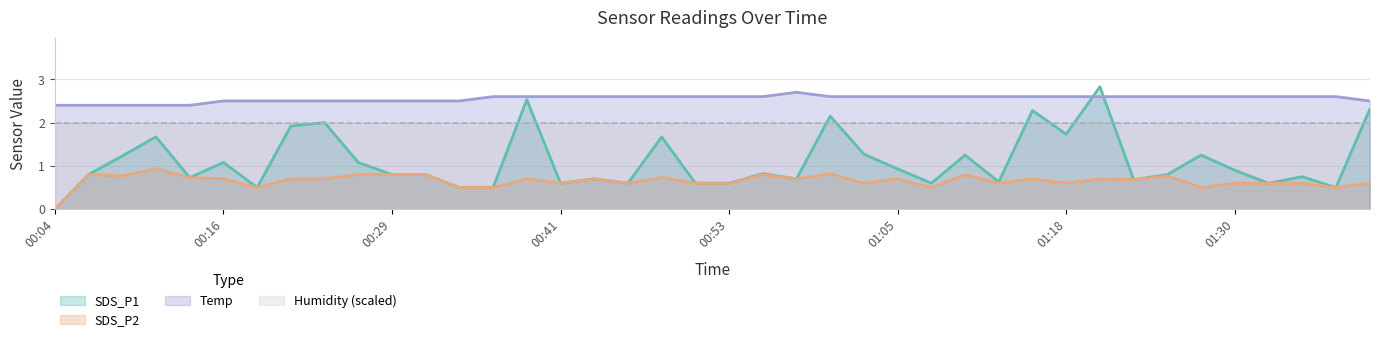

At which category does SDS_P1 reach its first local peak?

00:12